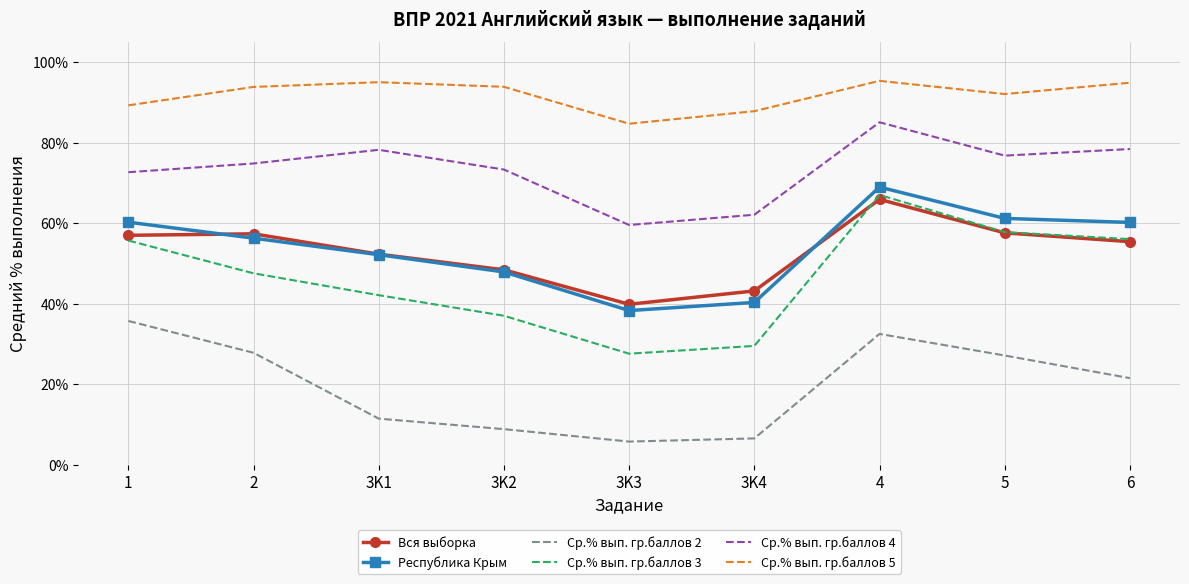

What is the difference between the maximum and minimum values in the Ср.% вып. гр.баллов 2 series?

30.0